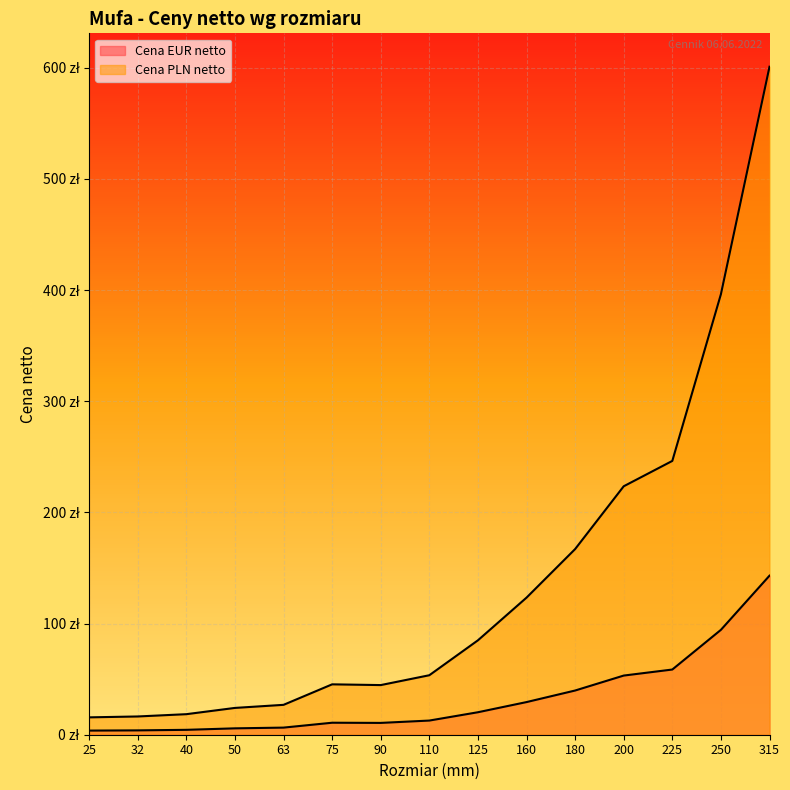

The Cena EUR netto series shows 10.8 at 75. True or false?

True